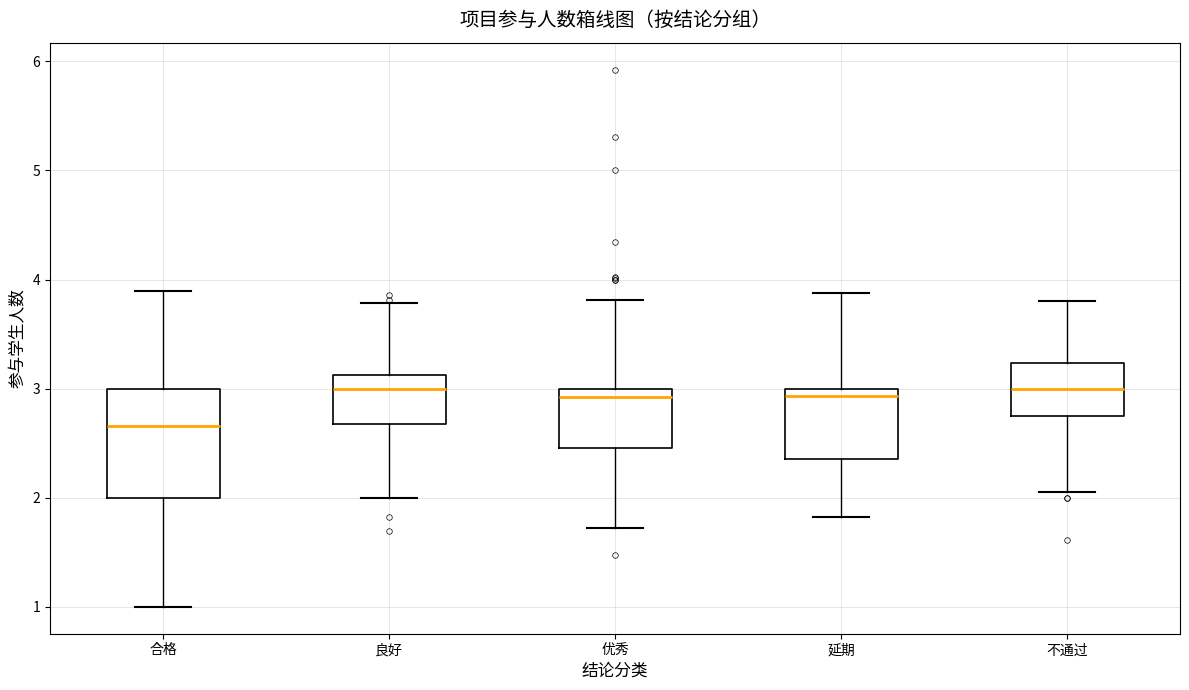

Reading left to right, transcribe this box plot: for each box, give where its median line is, the range the box spans, and where its two whiskers end, as read against the y-axis. The values are not printed on the chart, so give them approximately, as read against the axis.

合格: median 2.7, box 2.0 to 3.0, whiskers 1.0 to 3.9
良好: median 3.0, box 2.7 to 3.1, whiskers 2.0 to 3.8
优秀: median 2.9, box 2.5 to 3.0, whiskers 1.7 to 3.8
延期: median 2.9, box 2.4 to 3.0, whiskers 1.8 to 3.9
不通过: median 3.0, box 2.7 to 3.2, whiskers 2.1 to 3.8